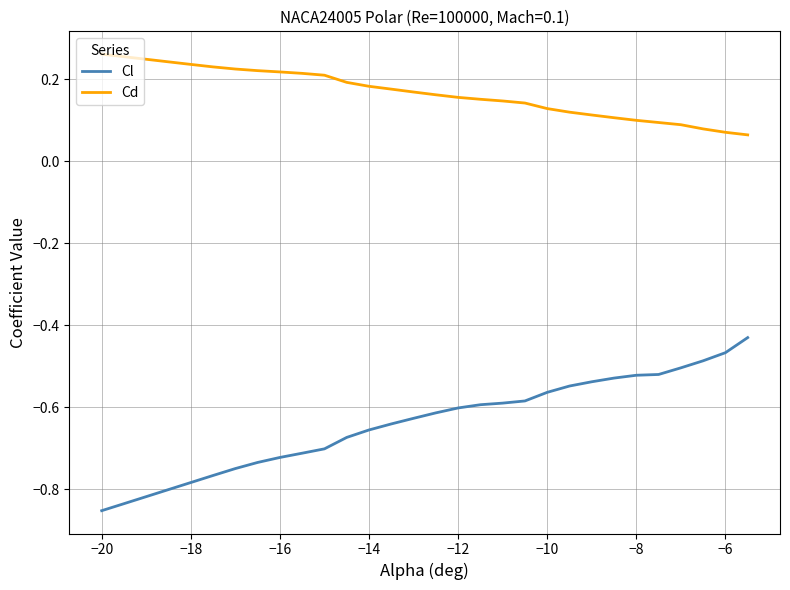

Which series has the largest total across all categories?

Cd